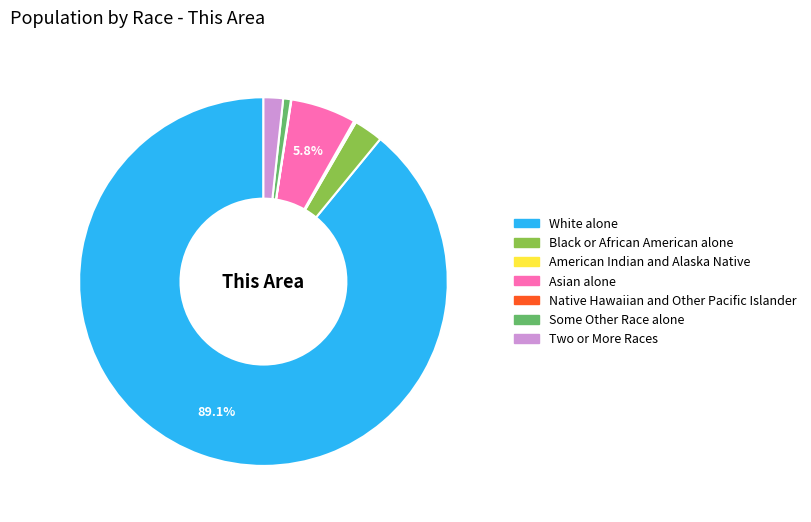

Which slice represents more than half of the pie?

White alone